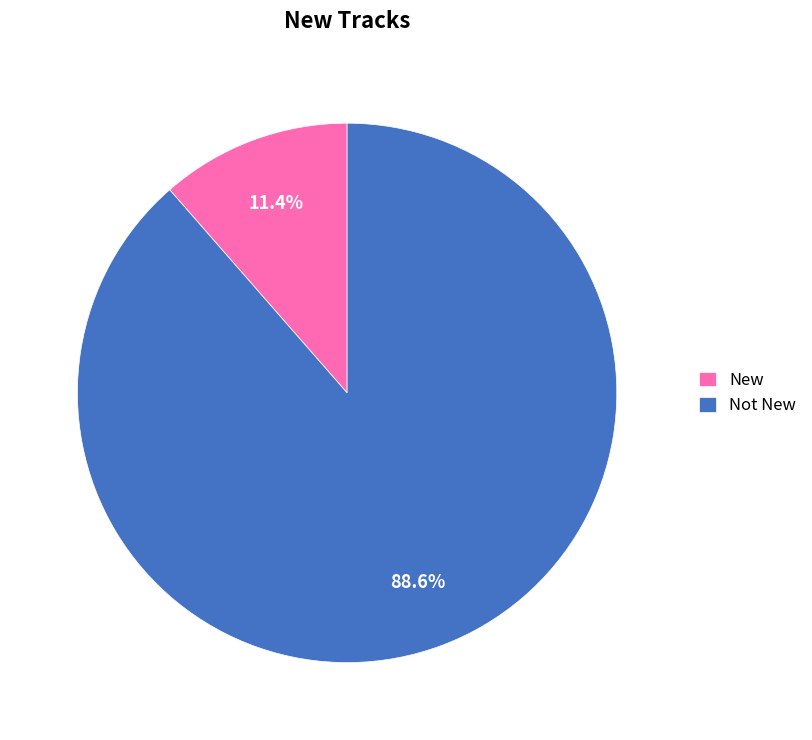

The New slice represents 11% of the pie. True or false?

True